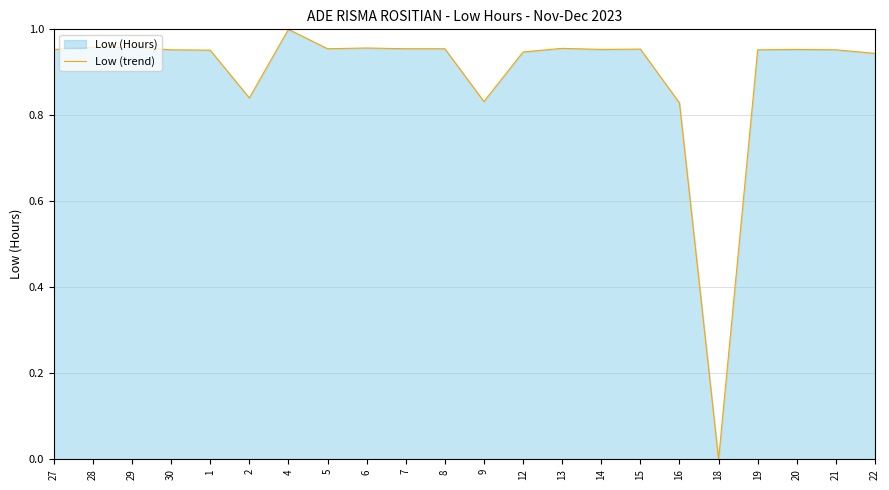

Which label corresponds to the largest value in the chart?

4